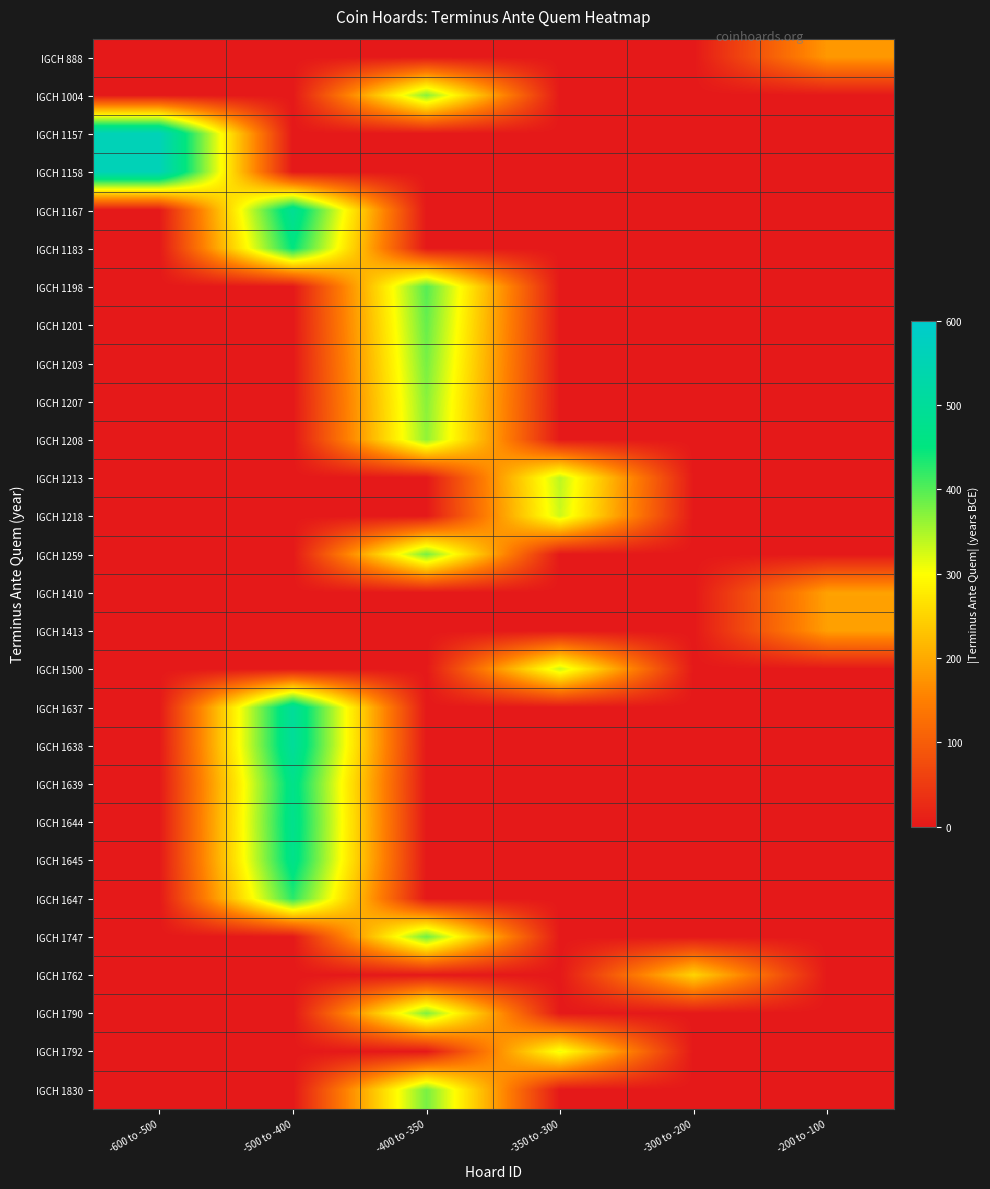

Which label corresponds to the smallest value in the chart?

-600 to -500